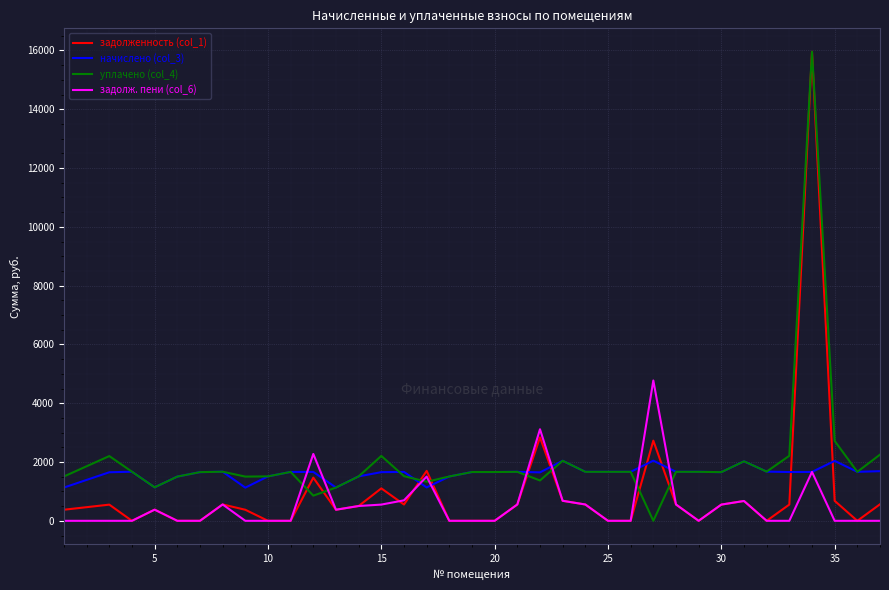

Which series ends up on top after the final intersection of уплачено (col_4) and задолж. пени (col_6)?

уплачено (col_4)